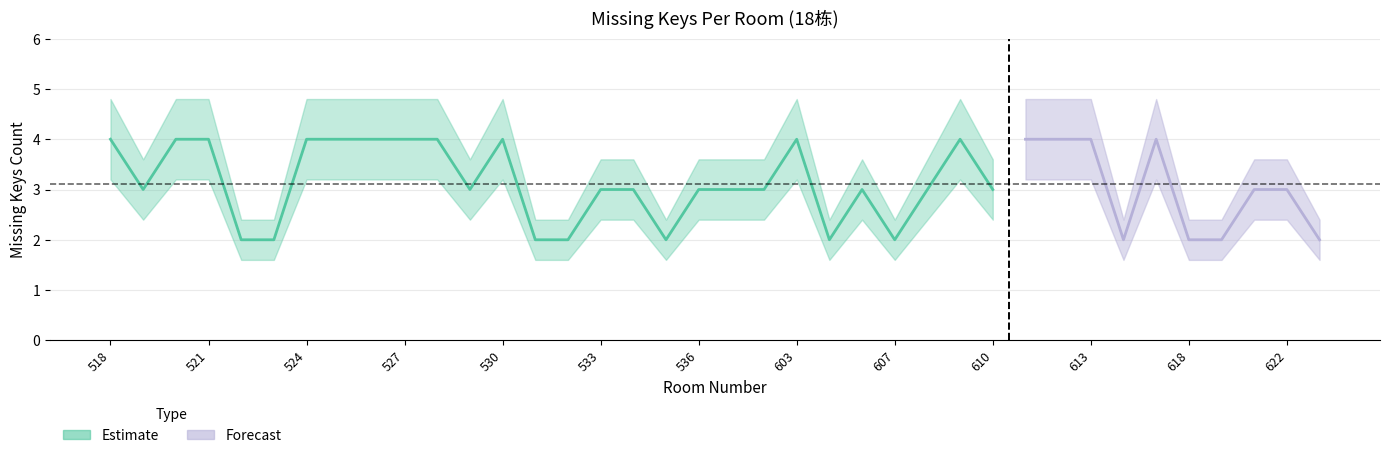

Is it true that missing_keys equals 4.0 at 518?

True